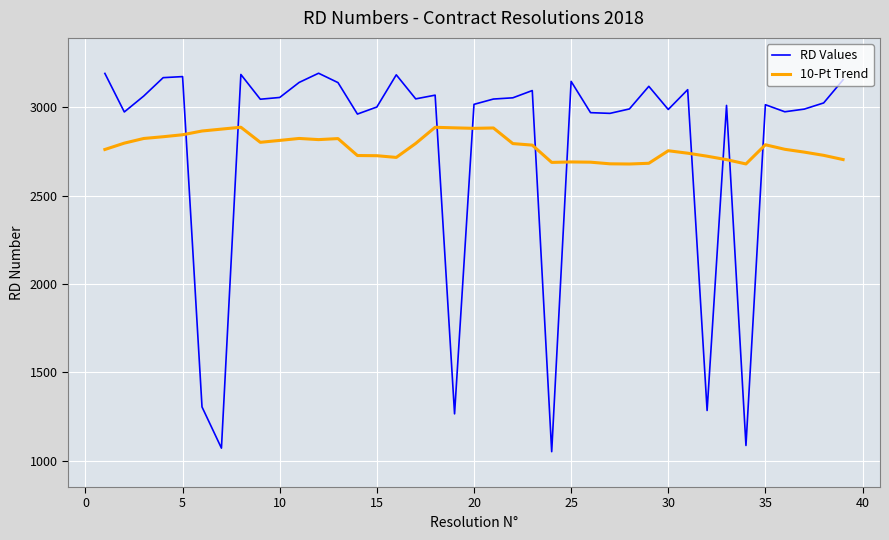

What is the difference between the maximum and minimum values in the 10-Pt Trend series?

208.1